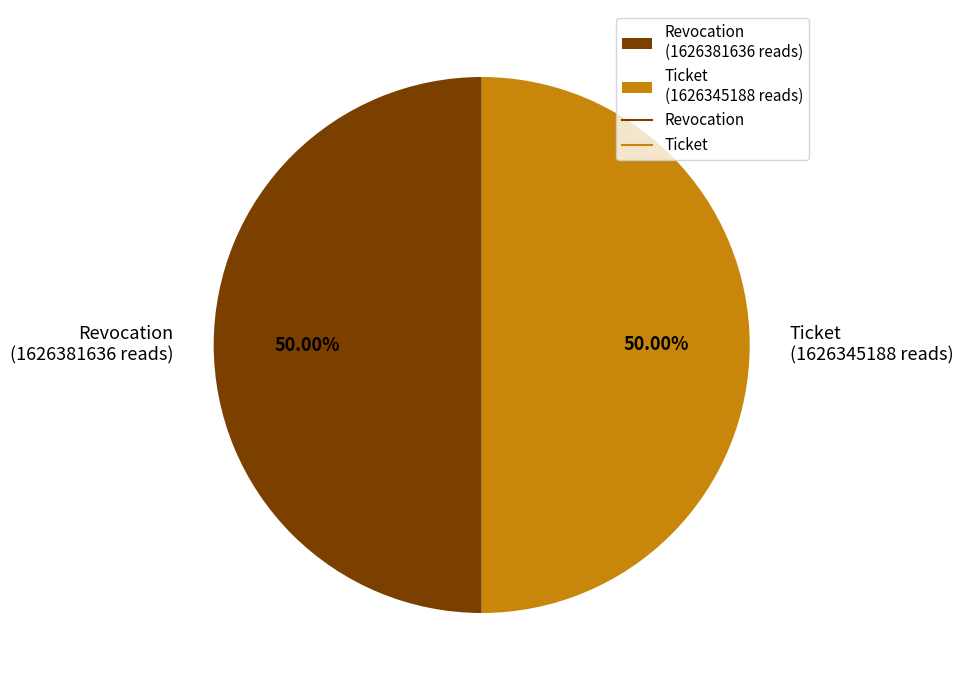

How many segments does this pie chart have?

2